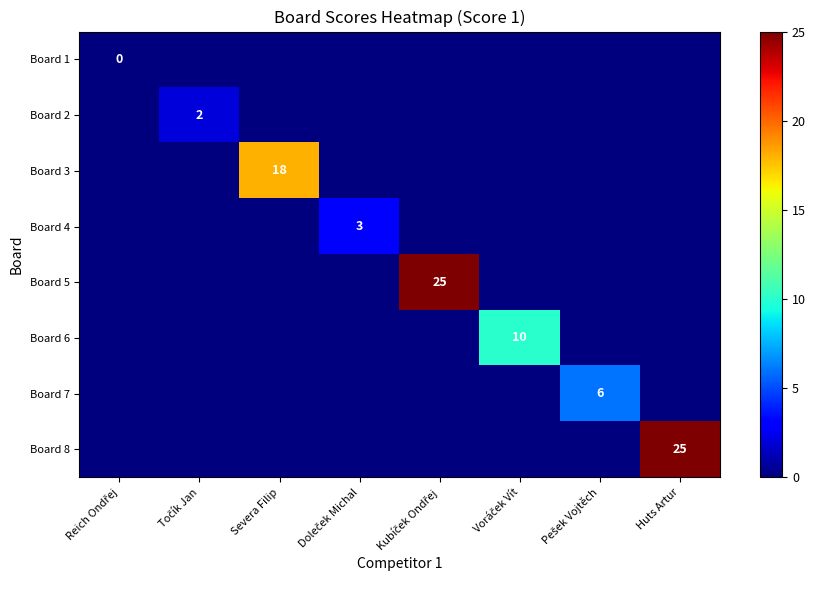

What is the sum of all Board 6 values?

10